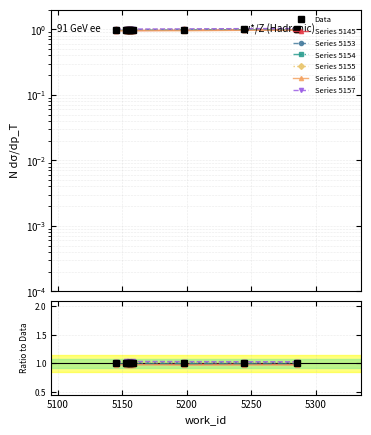

Which has a higher value, 5145 or 5156?

5156